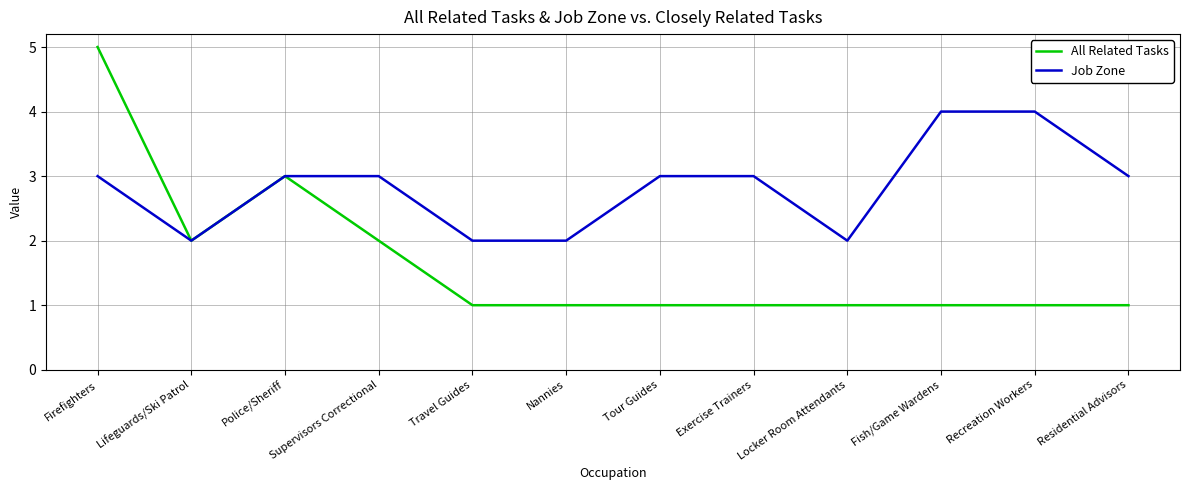

True or false: All Related Tasks has a value of 0 at Fish/Game Wardens.

False